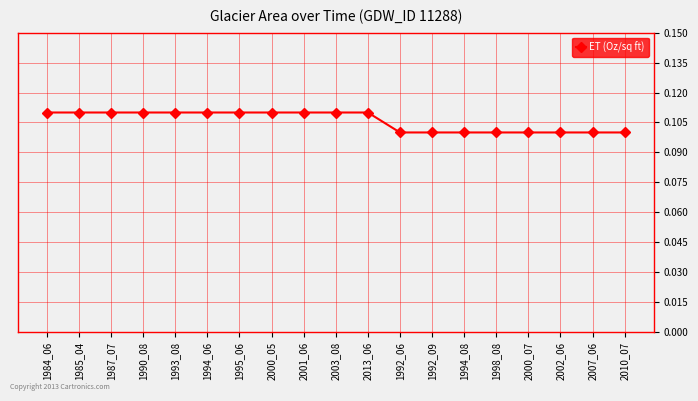

The value at 1992_06 is 0.1. True or false?

True